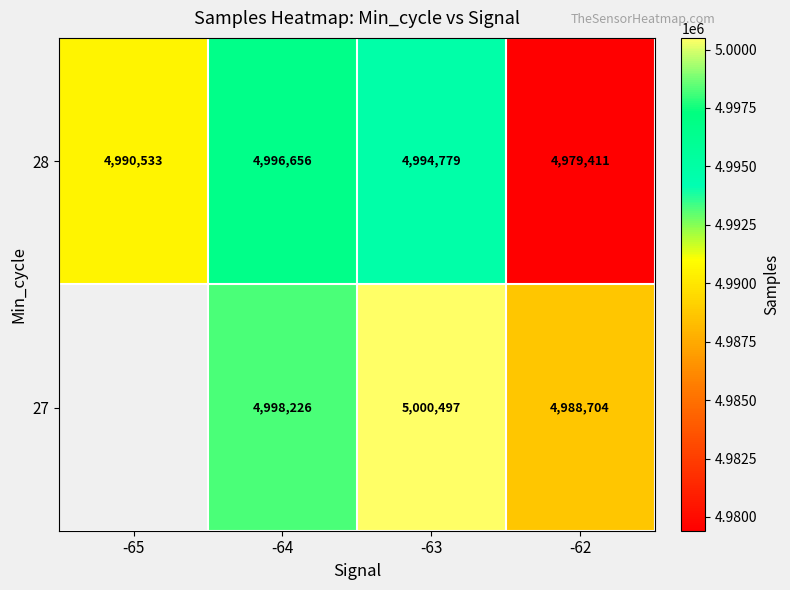

The 27 series shows 1243203.3 at -62. True or false?

False